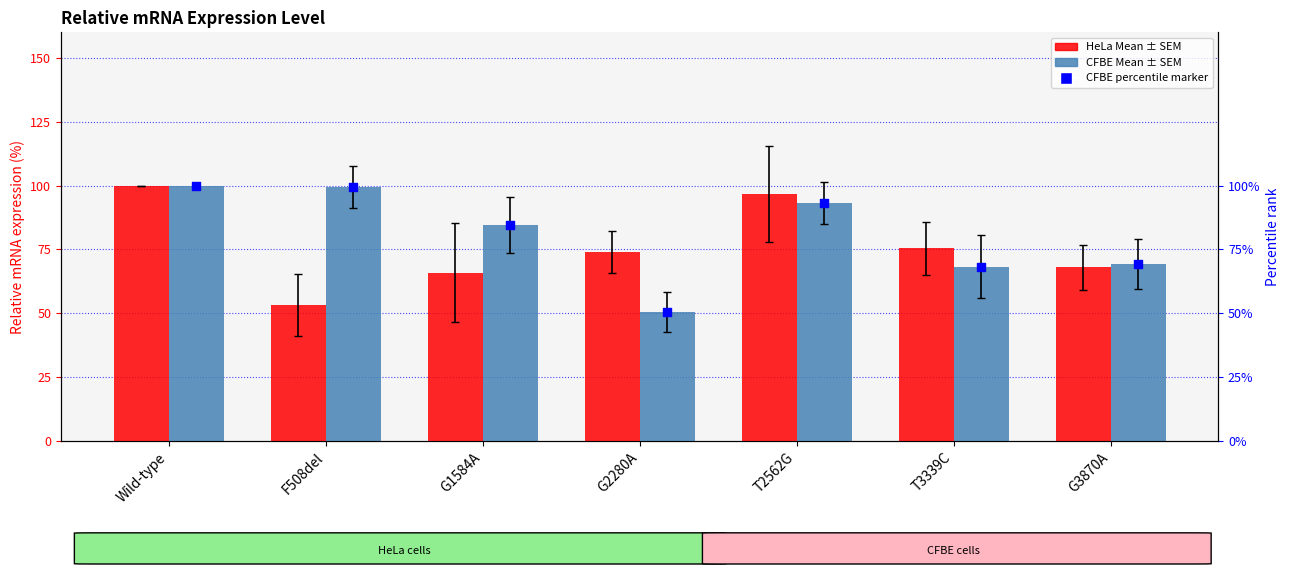

Which series contains the lowest Y value?

CFBE Mean